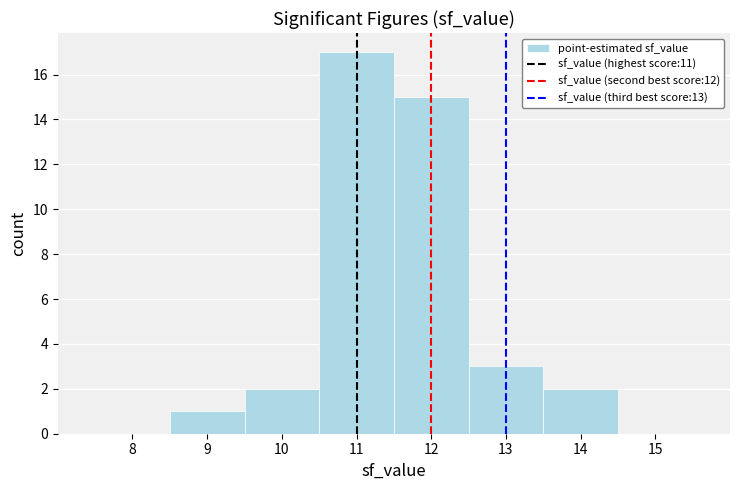

How tall is the bar that spans 10.5 to 11.5 on the x-axis? The values are not printed on the chart, so give them approximately, as read against the axis.

17